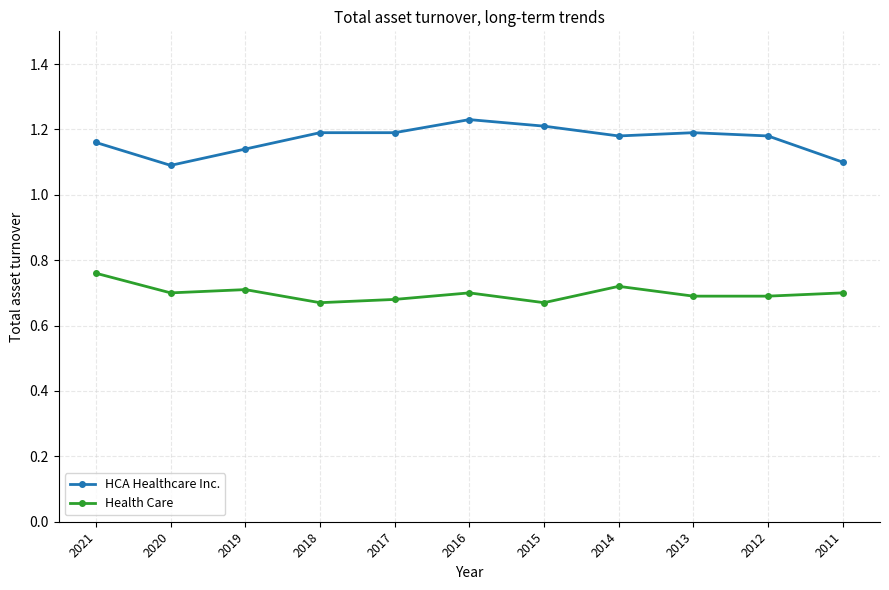

What is the total value across all series at 2017?

1.9